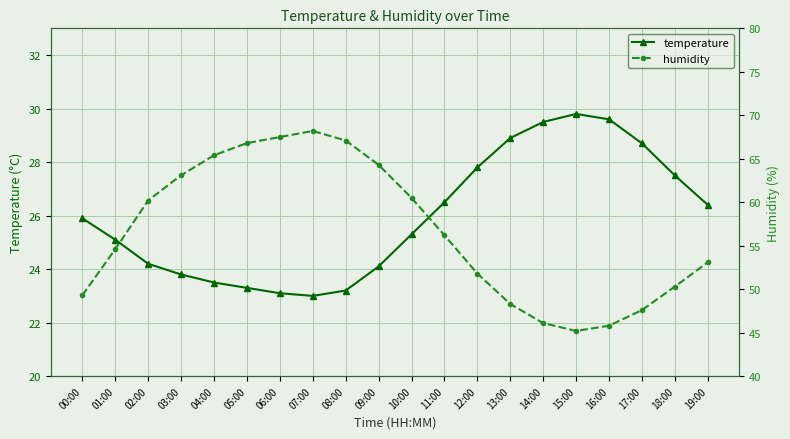

At which category does humidity reach its first local peak?

07:00